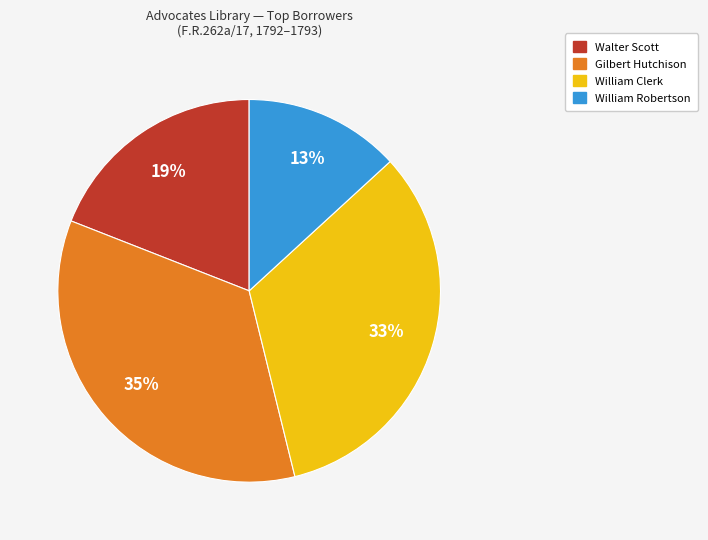

True or false: Walter Scott accounts for 11% of the total.

False